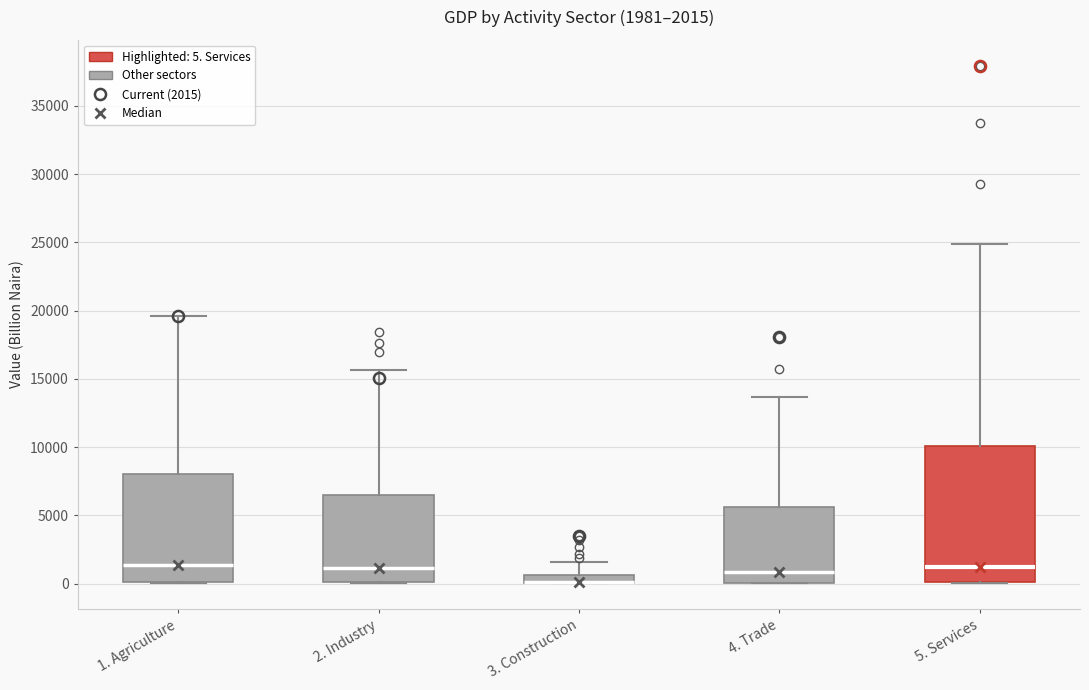

Comparing the boxes themselves (not the whiskers), which one is the tallest?

5. Services